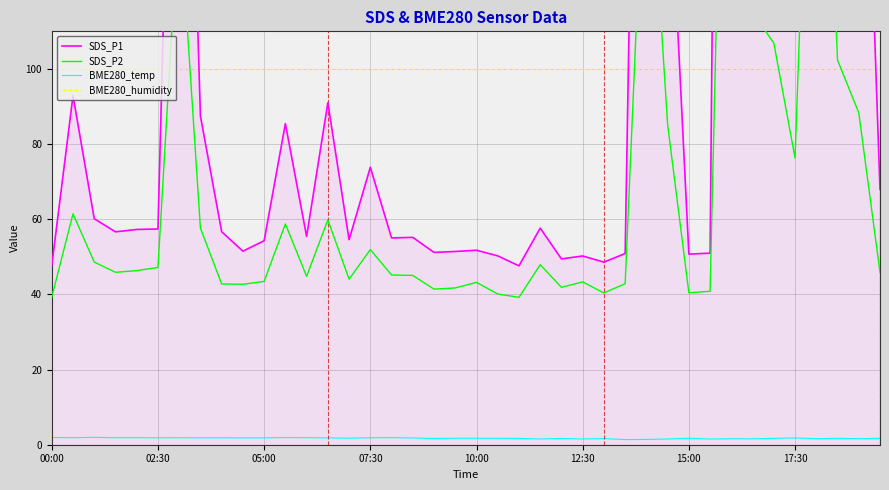

What is the sum of all SDS_P2 values?

2788.5